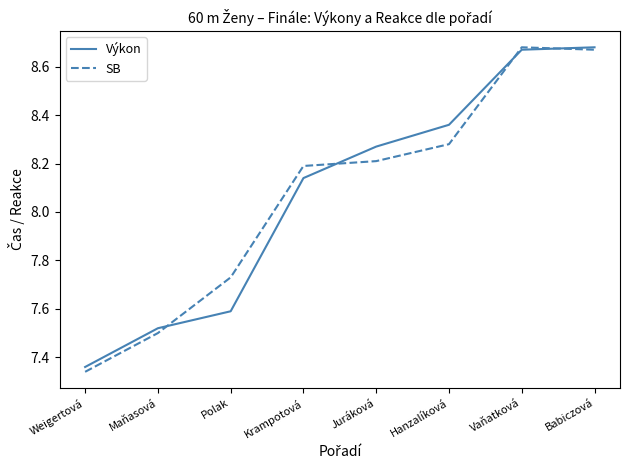

What is the sum of all SB values?

64.6